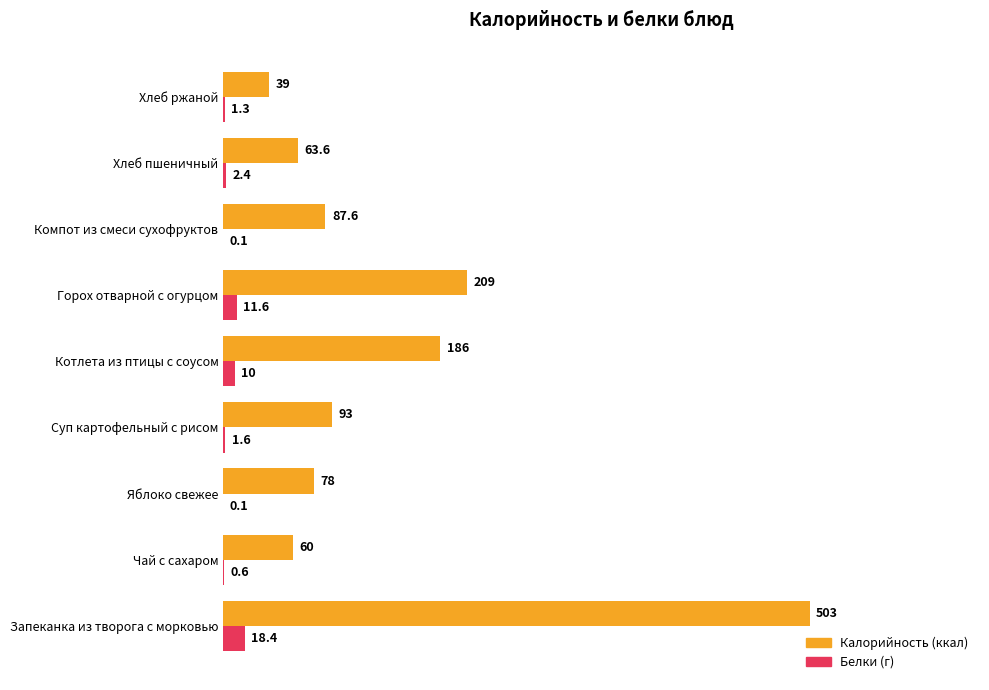

What is the total value across all series at Хлеб пшеничный?

66.0